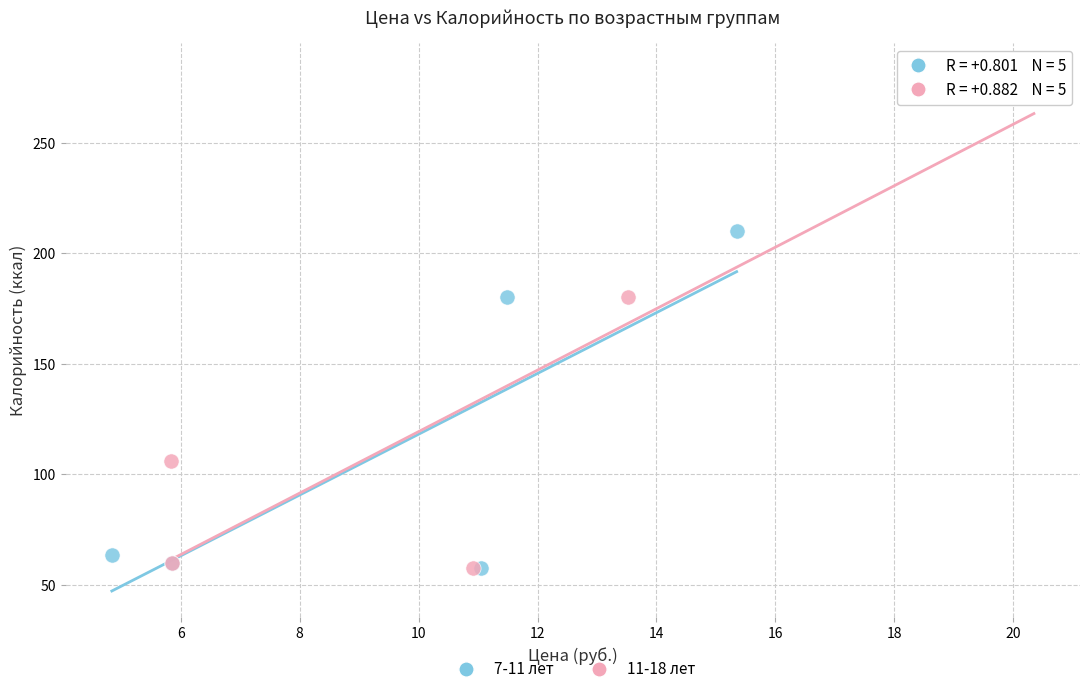

Which series has the widest spread of Y values?

11-18 лет